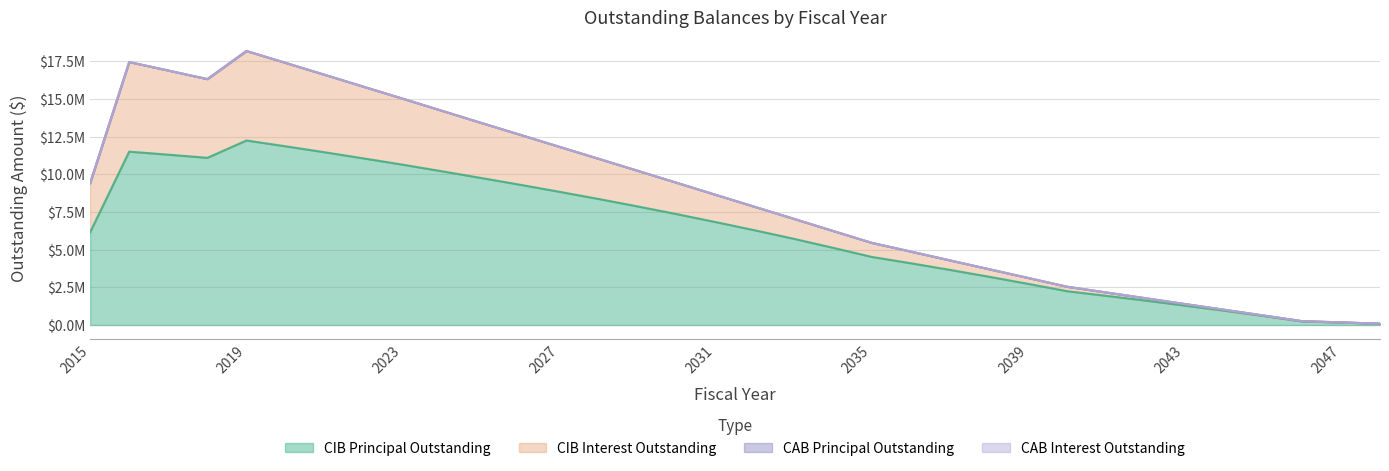

Where is the first local minimum for CIBPrincipalOutstanding?

2018